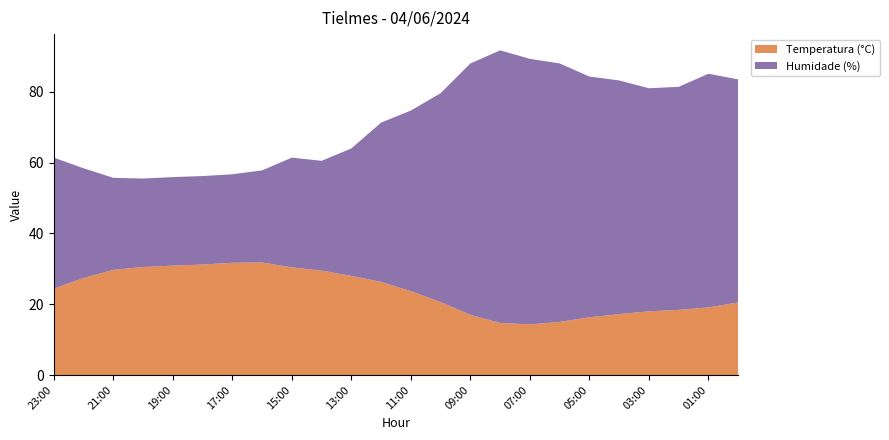

Reading left to right, what are all the values shown in this chart?

Temperatura (°C): 24.4	27.4	29.7	30.5	30.9	31.2	31.7	31.8	30.4	29.5	28.0	26.3	23.7	20.6	17.0	14.7	14.3	15.0	16.3	17.2	18.0	18.4	19.1	20.5
Humidade (%): 37.0	31.0	26.0	25.0	25.0	25.0	25.0	26.0	31.0	31.0	36.0	45.0	51.0	59.0	71.0	77.0	75.0	73.0	68.0	66.0	63.0	63.0	66.0	63.0